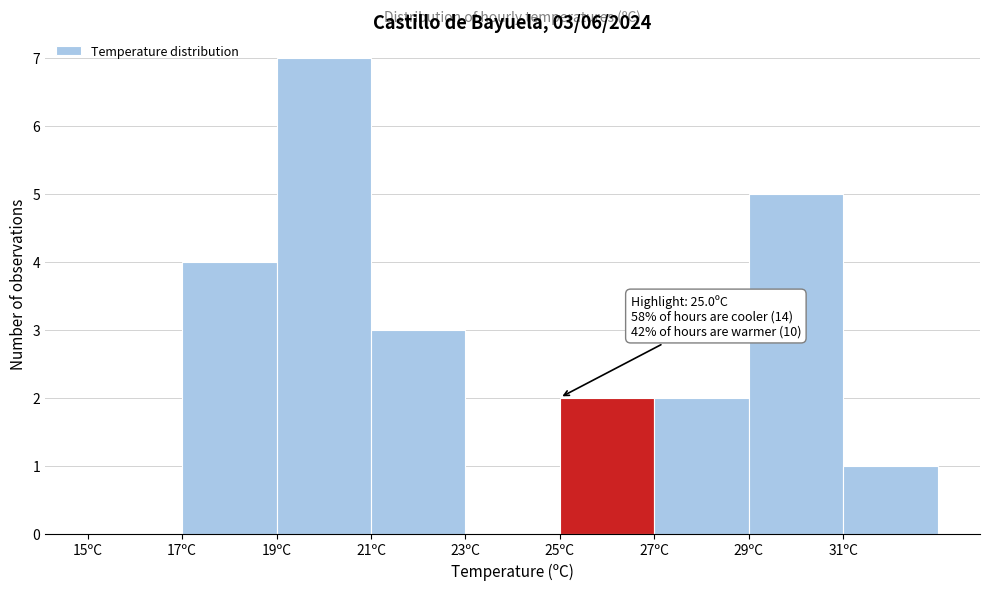

Which range on the x-axis has the tallest bar?

19 to 21